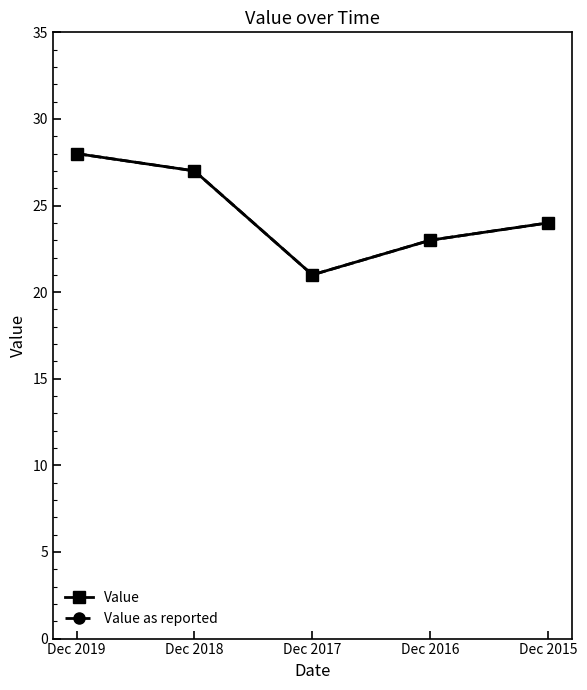

Count the Value values in the range 23 to 27.

3